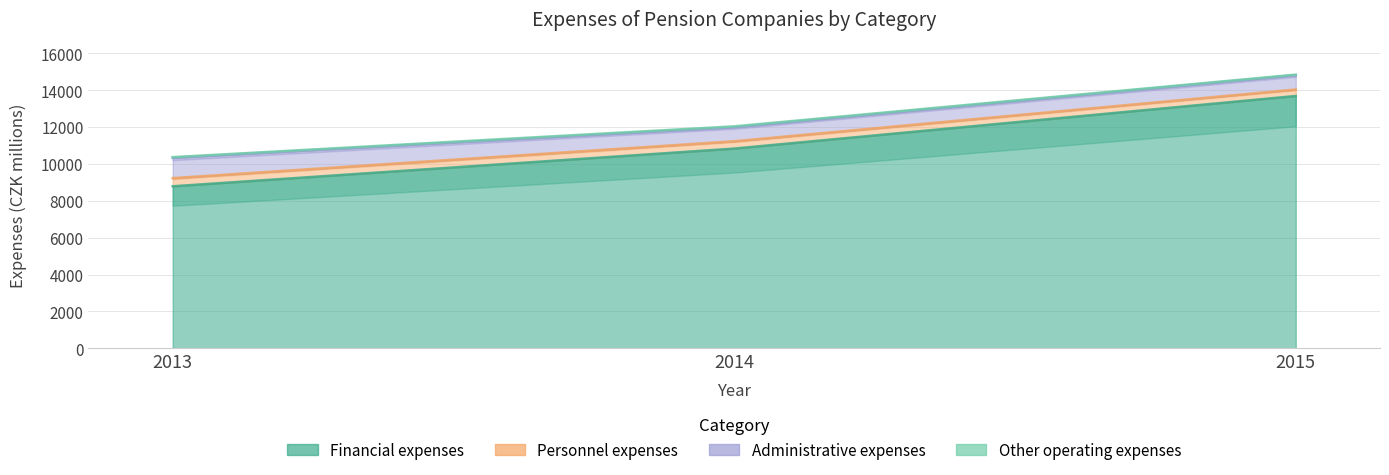

What is the value of the Personnel expenses point at the 3rd from the left?

14040